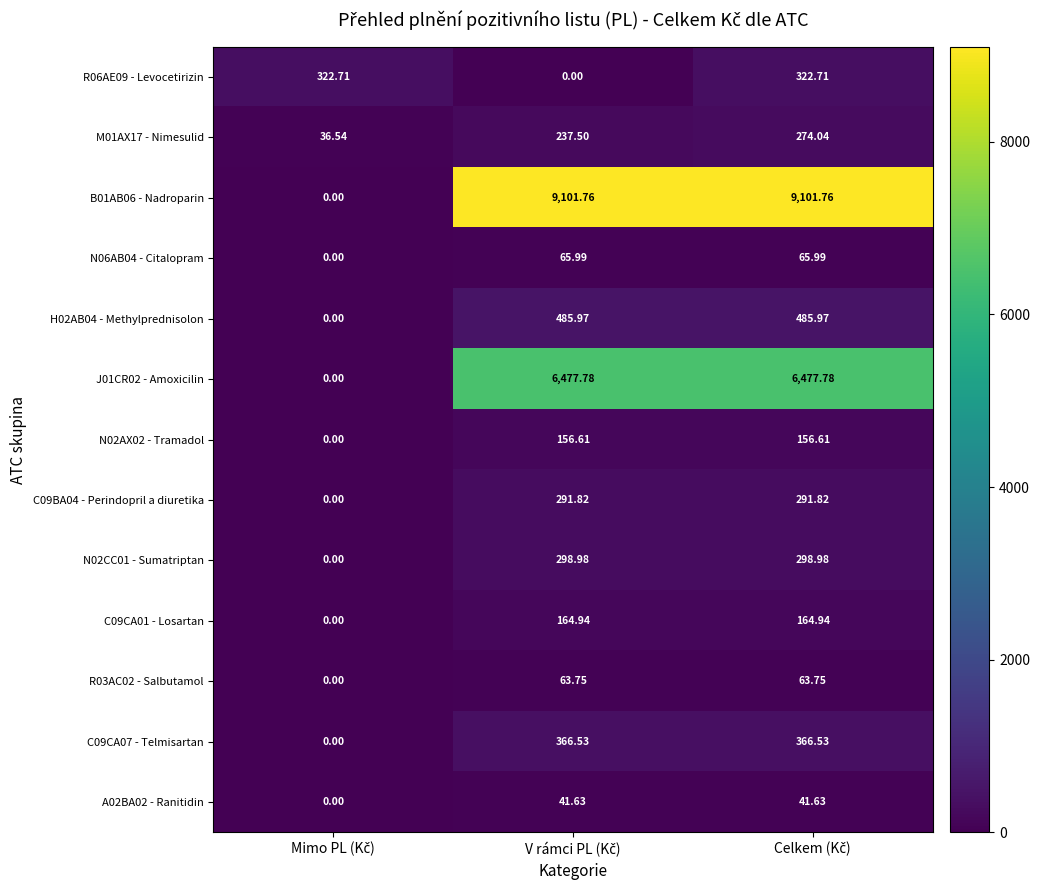

How many categories are shown in the chart?

3